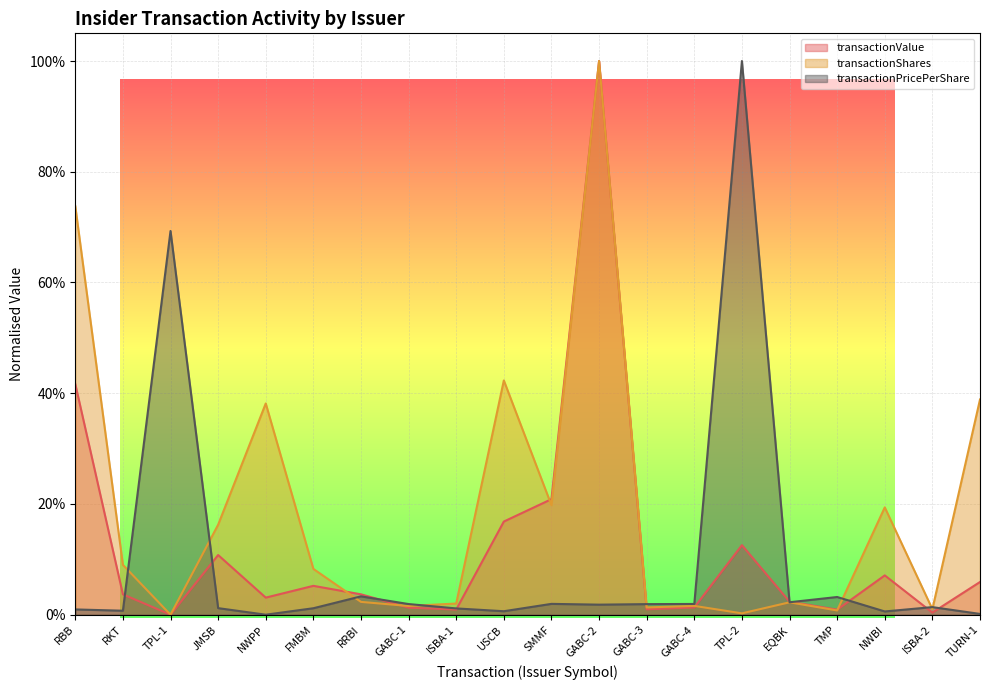

At which category is the sum across all series the highest?

GABC-2